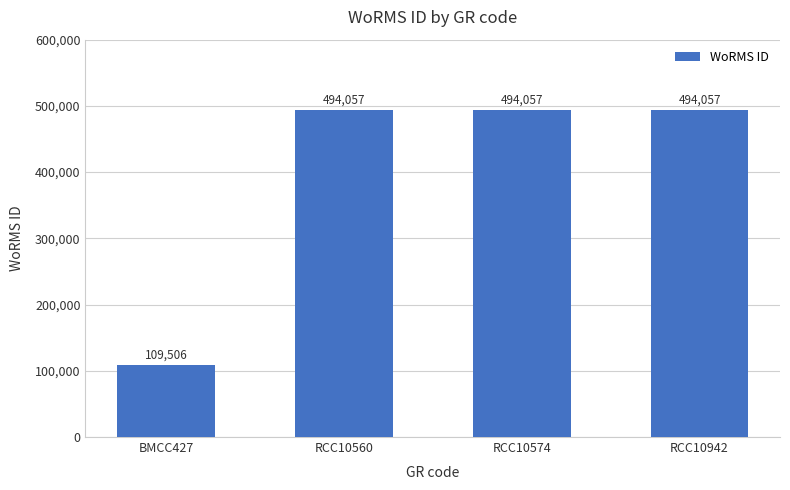

Reading left to right, list all the values displayed in this chart.

BMCC427=109506	RCC10560=494057	RCC10574=494057	RCC10942=494057